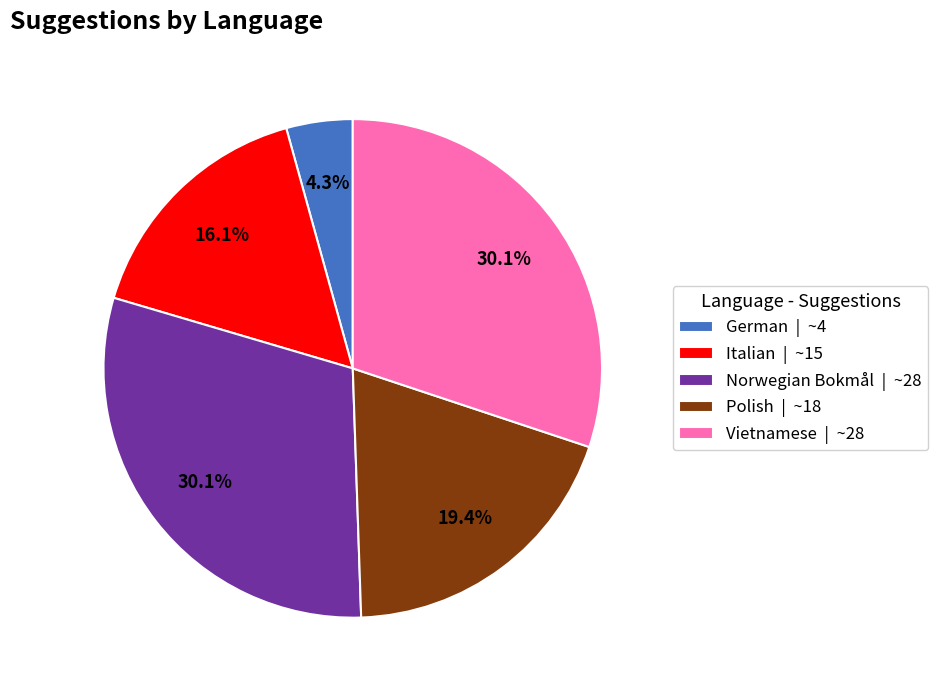

Is Vietnamese | ~28 the majority of the pie?

No